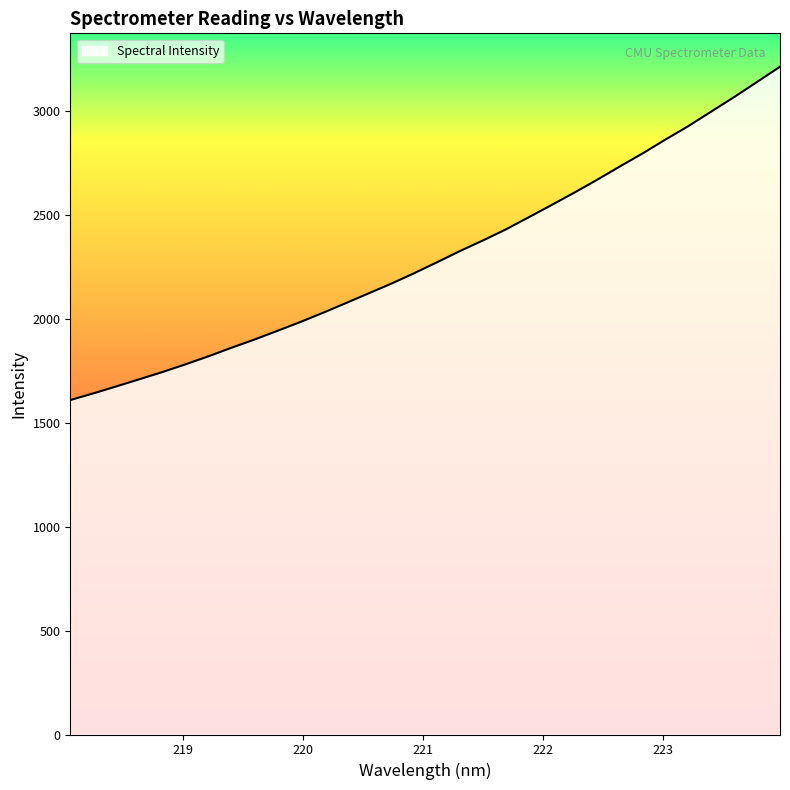

What is the greatest value displayed?

3215.5